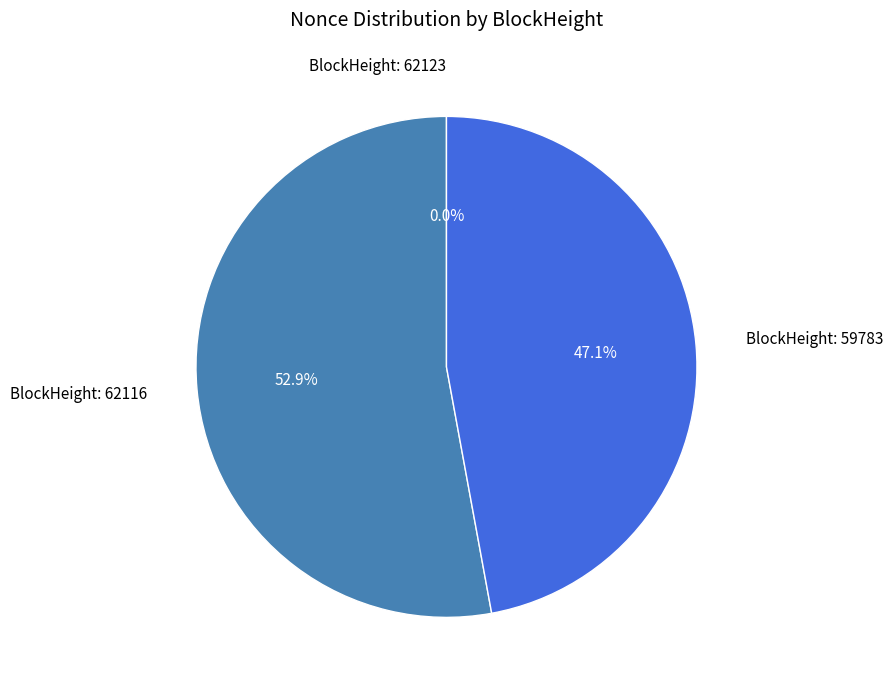

Combined, do BlockHeight: 62116 and BlockHeight: 59783 account for over 50%?

Yes